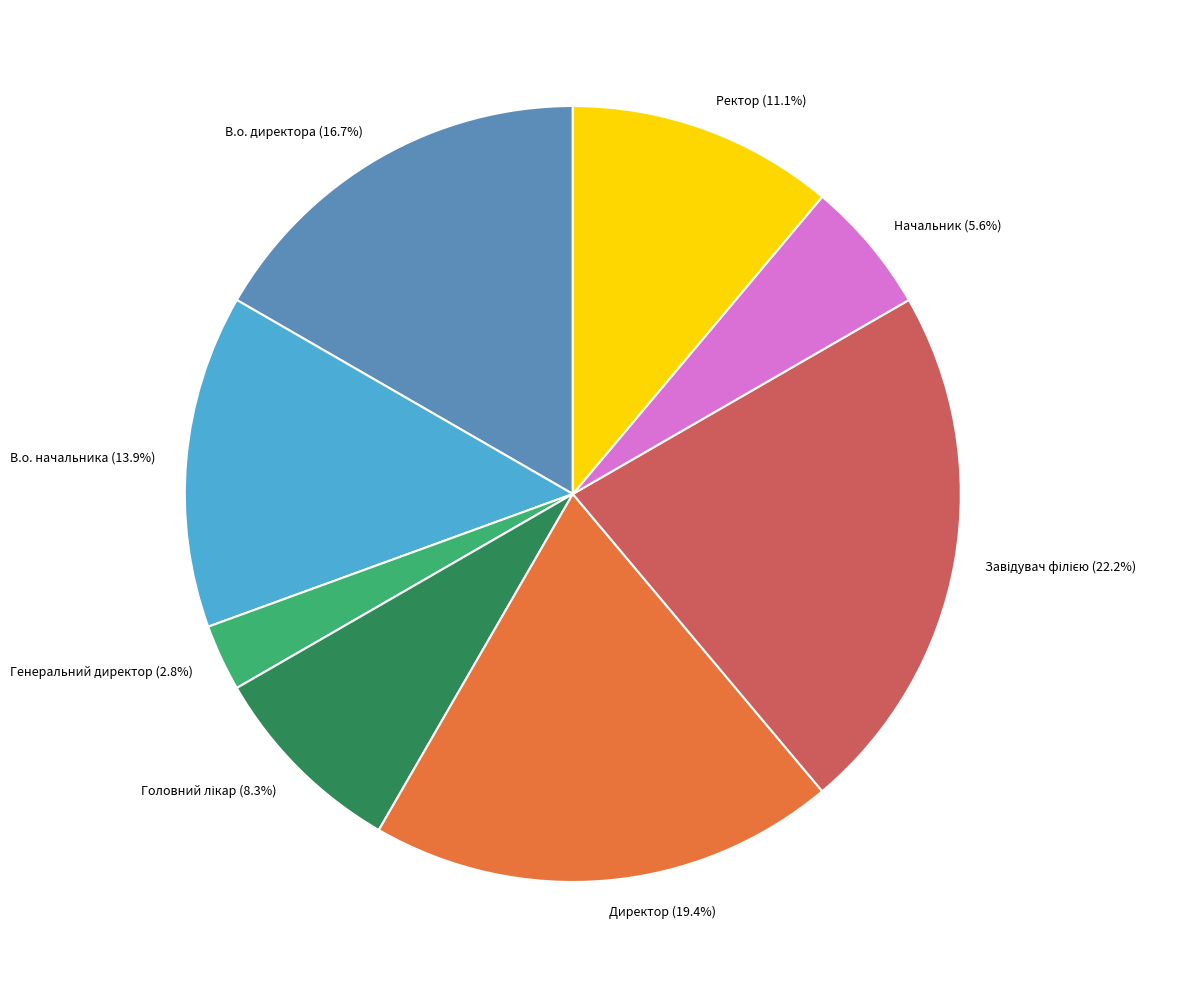

What percentage is NOT represented by В.о. начальника (13.9%)?

86.1%